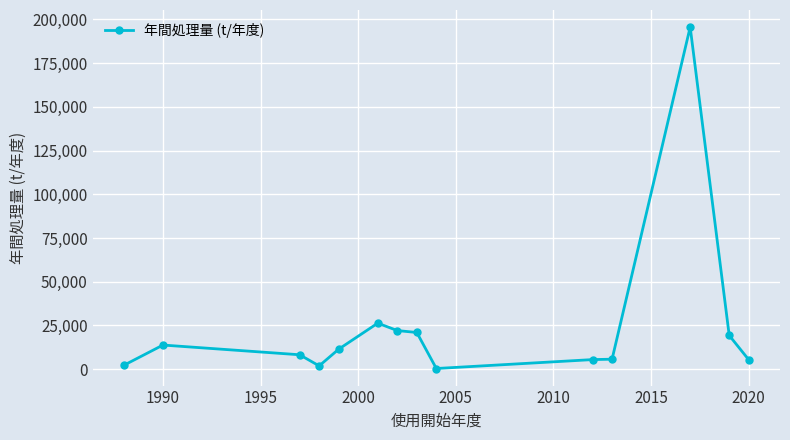

What is the sum of all values?

338757.2